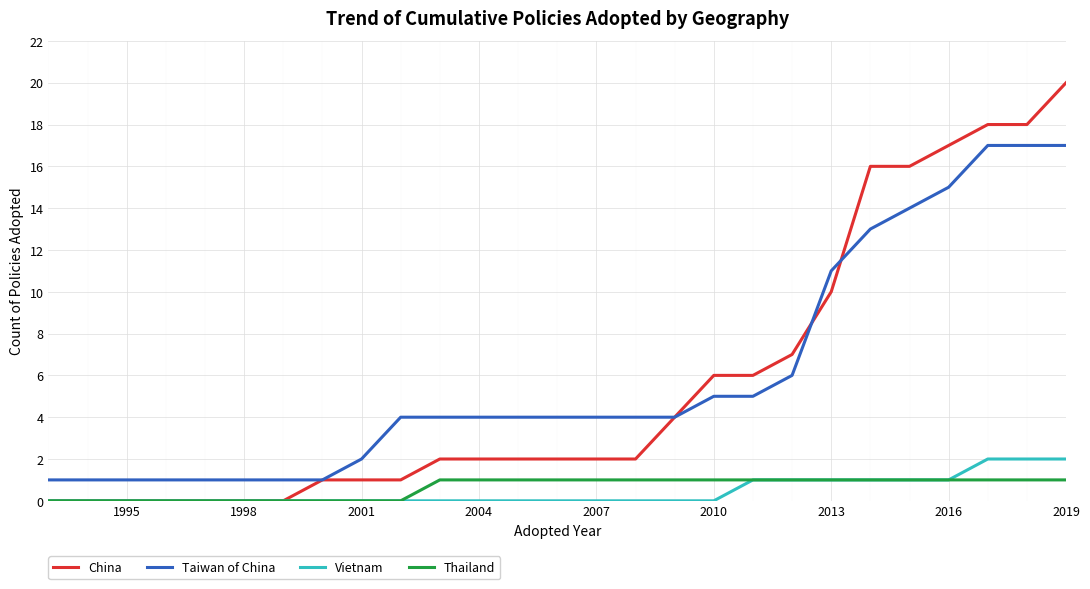

What is the difference between the maximum and second lowest values in the Thailand series?

1